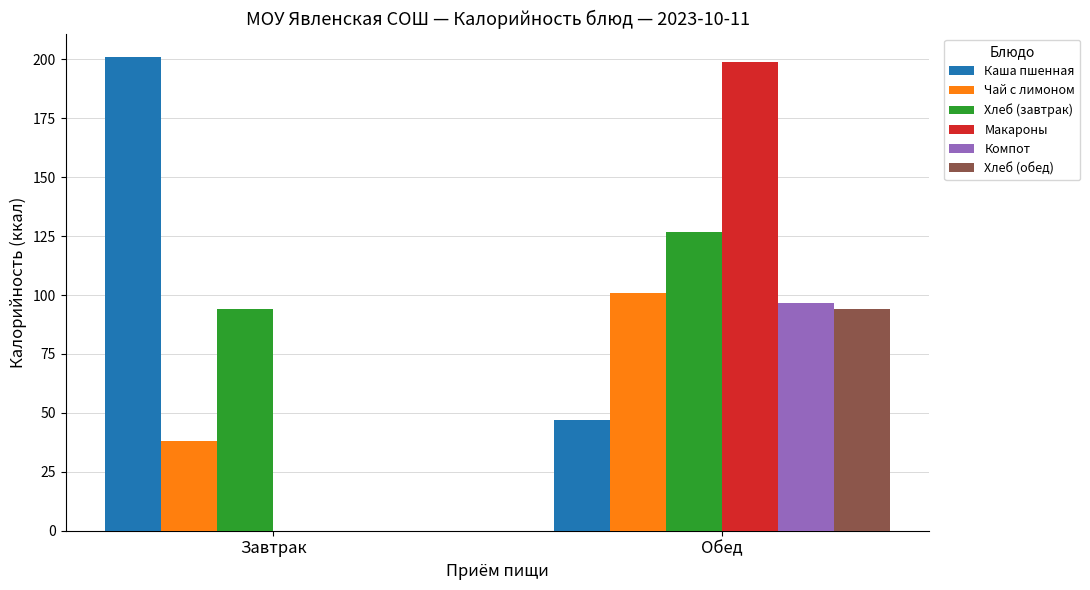

How many data points does each series have?

2